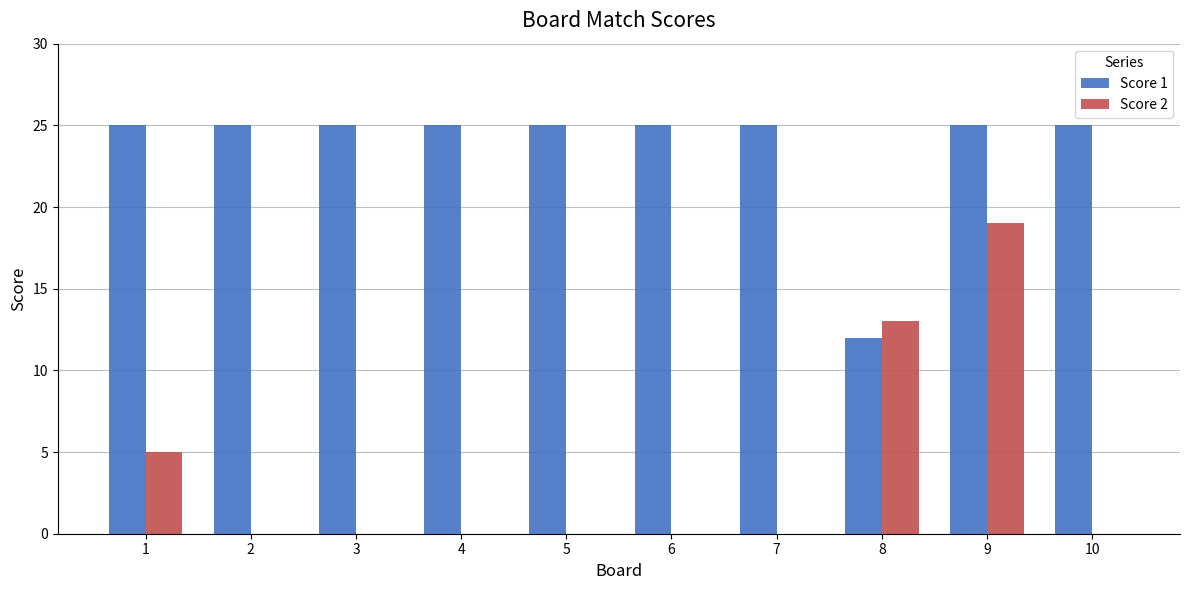

Is the value of Score 1 at 7 greater than the value of Score 2 at 2?

Yes